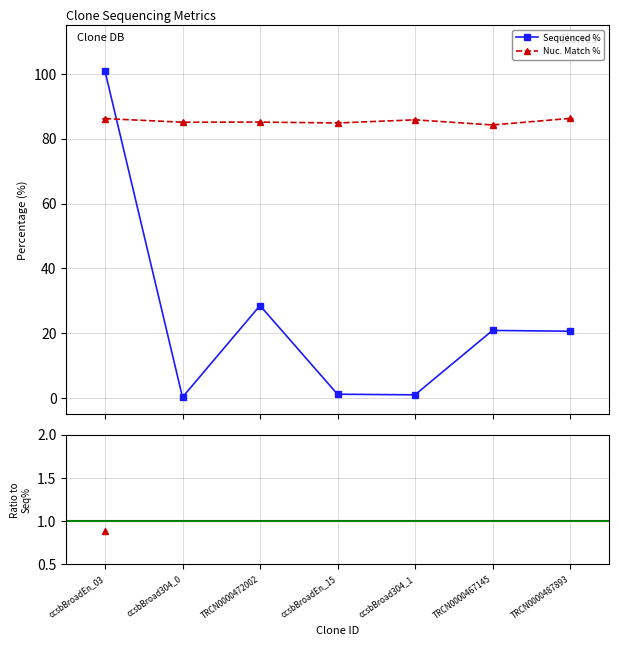

What position from the left is TRCN0000487893?

7